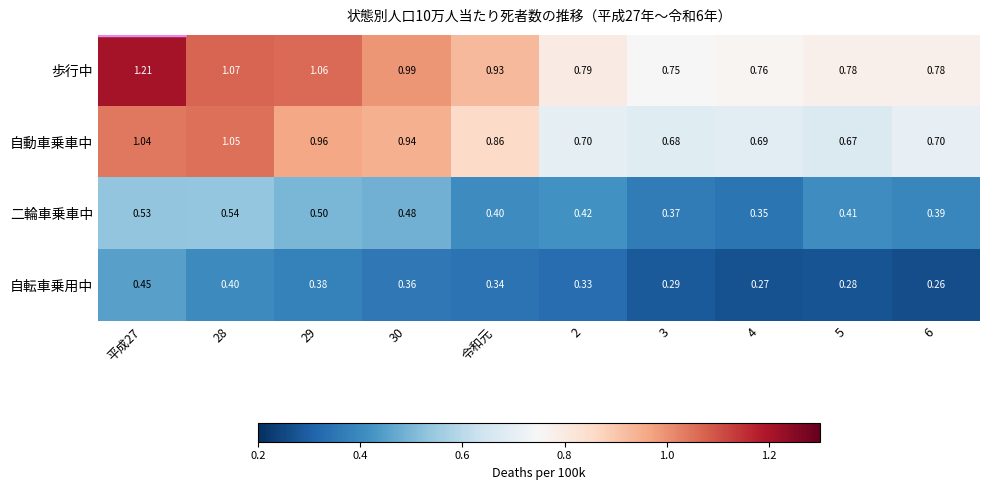

List the series in order of their peak value, highest first.

歩行中, 自動車乗車中, 二輪車乗車中, 自転車乗用中